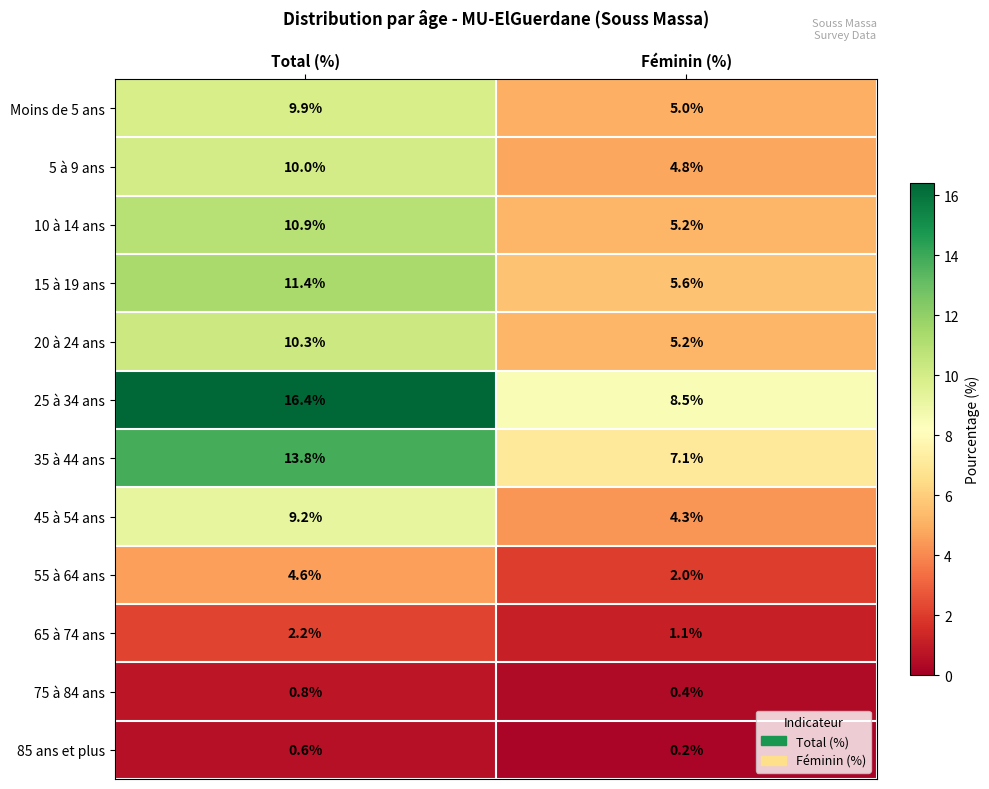

Reading left to right, what are all the values shown in this chart?

Moins de 5 ans: Total (%)=9.9	Féminin (%)=5.0
5 à 9 ans: Total (%)=10.0	Féminin (%)=4.8
10 à 14 ans: Total (%)=10.9	Féminin (%)=5.2
15 à 19 ans: Total (%)=11.4	Féminin (%)=5.6
20 à 24 ans: Total (%)=10.3	Féminin (%)=5.2
25 à 34 ans: Total (%)=16.4	Féminin (%)=8.5
35 à 44 ans: Total (%)=13.8	Féminin (%)=7.1
45 à 54 ans: Total (%)=9.2	Féminin (%)=4.3
55 à 64 ans: Total (%)=4.6	Féminin (%)=2.0
65 à 74 ans: Total (%)=2.2	Féminin (%)=1.1
75 à 84 ans: Total (%)=0.8	Féminin (%)=0.4
85 ans et plus: Total (%)=0.6	Féminin (%)=0.2